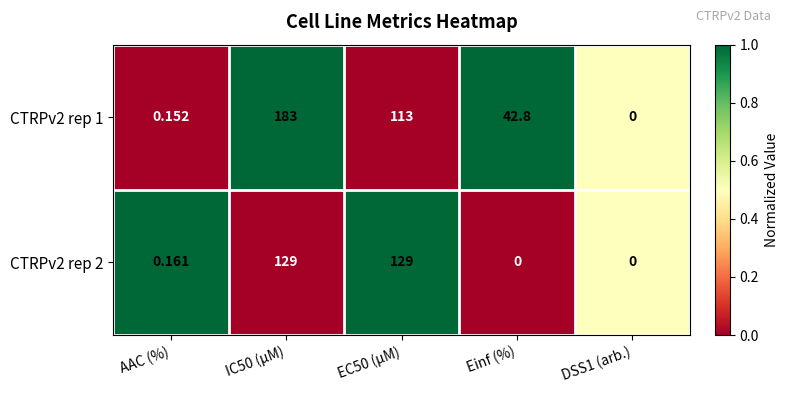

Is the value of CTRPv2 rep 2 at IC50 (µM) greater than the value of CTRPv2 rep 1 at EC50 (µM)?

Yes